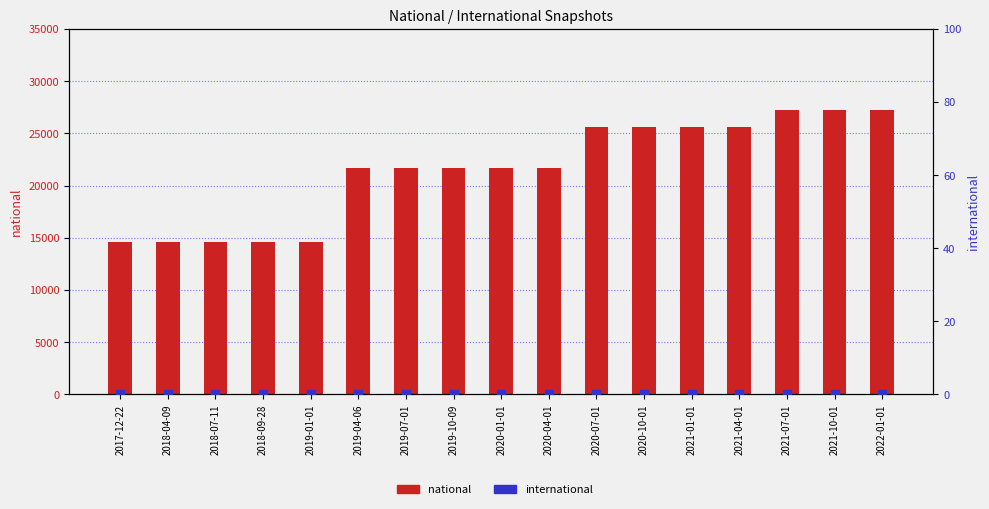

What is the total value across all series at 2021-01-01?

25639